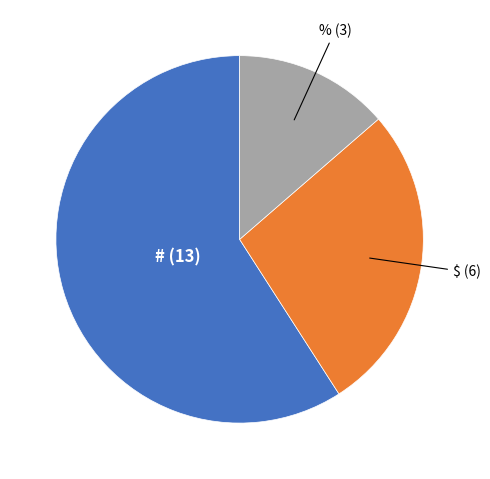

Is there any slice that represents more than half of the pie?

Yes